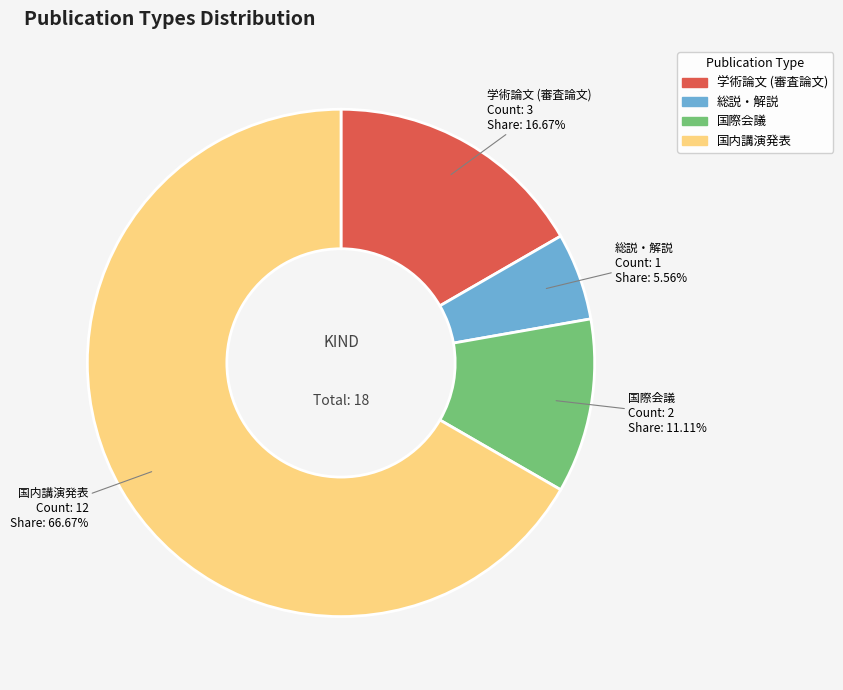

To the nearest percent, what is the difference between the 国際会議 and 国内講演発表 slice percentages?

56%